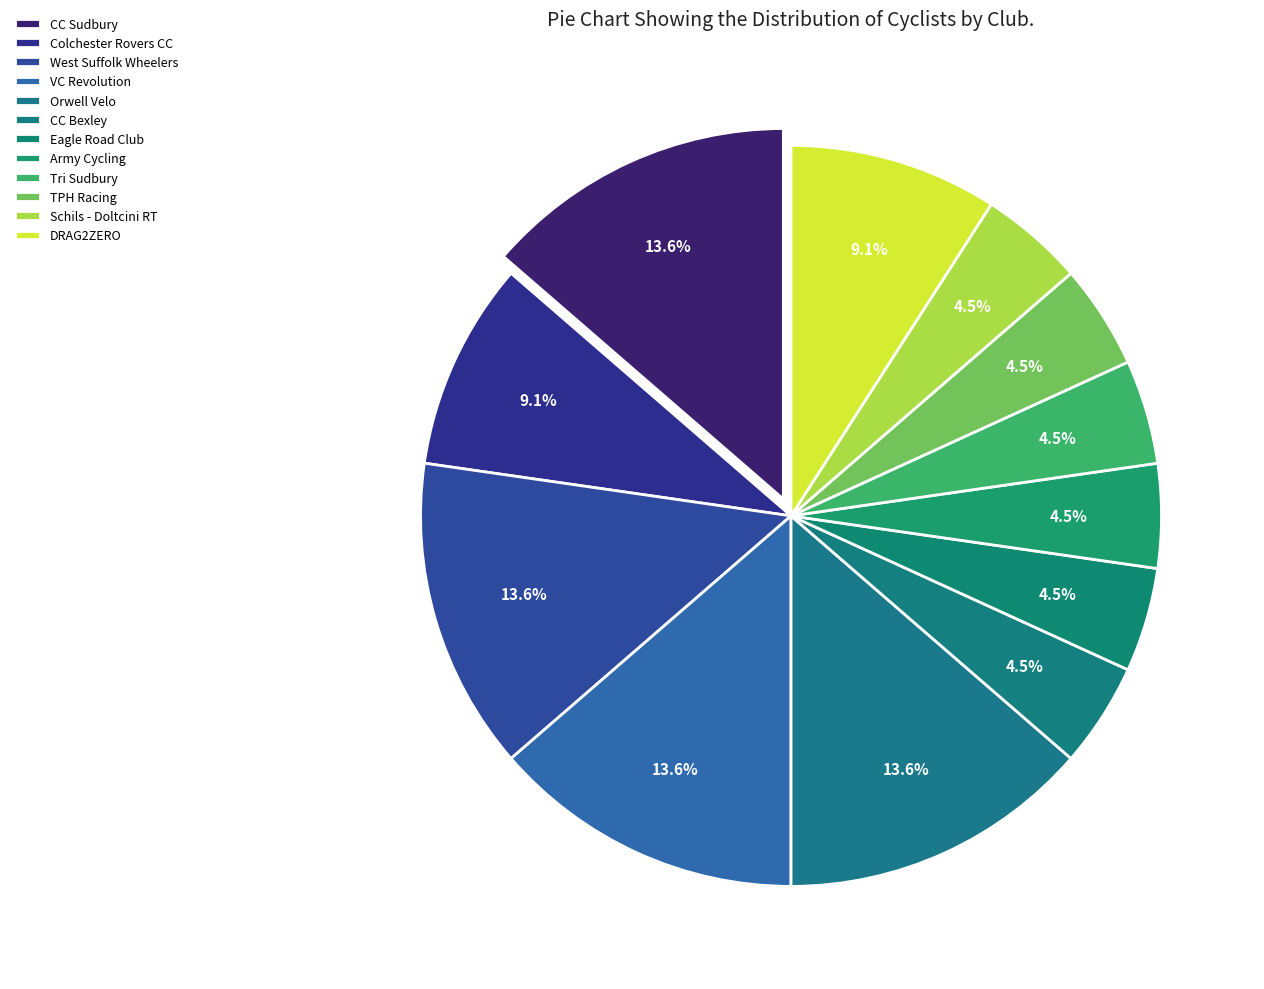

Do Tri Sudbury and Colchester Rovers CC together represent more than half of the pie?

No